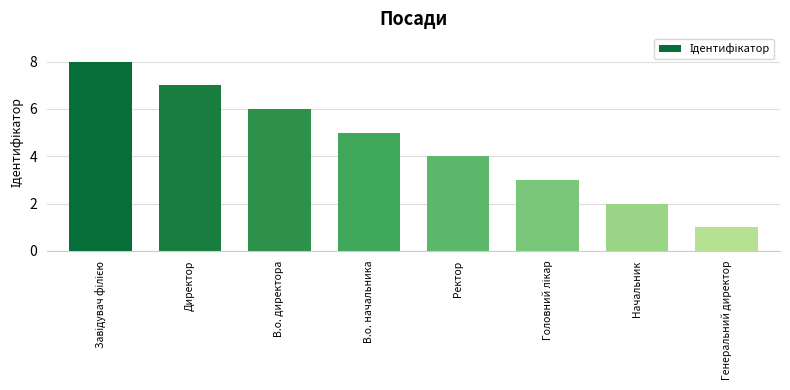

What is the difference between the second highest and second lowest values?

5